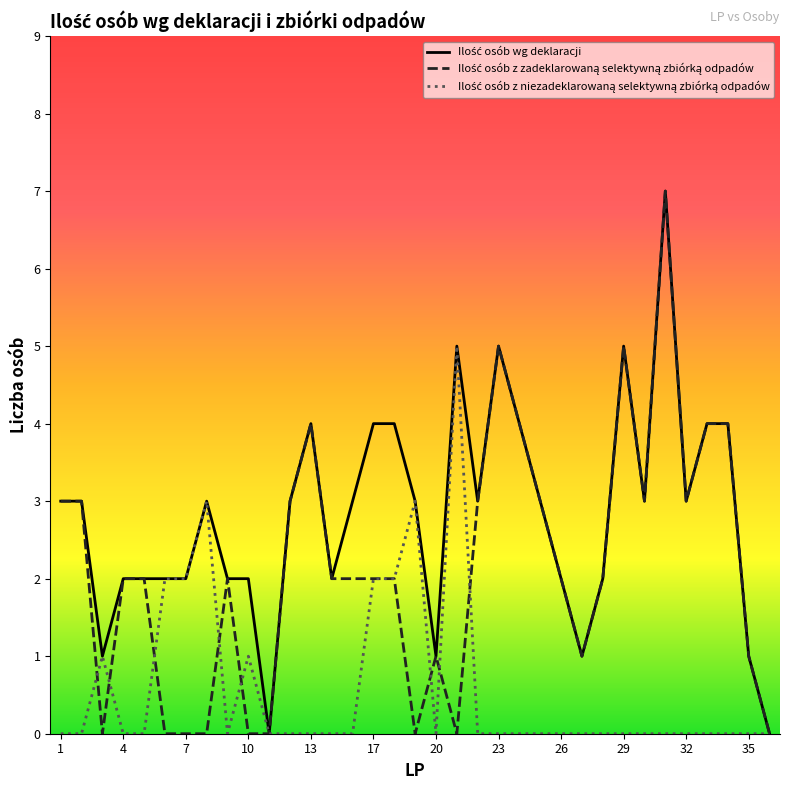

What is the greatest value displayed?

7